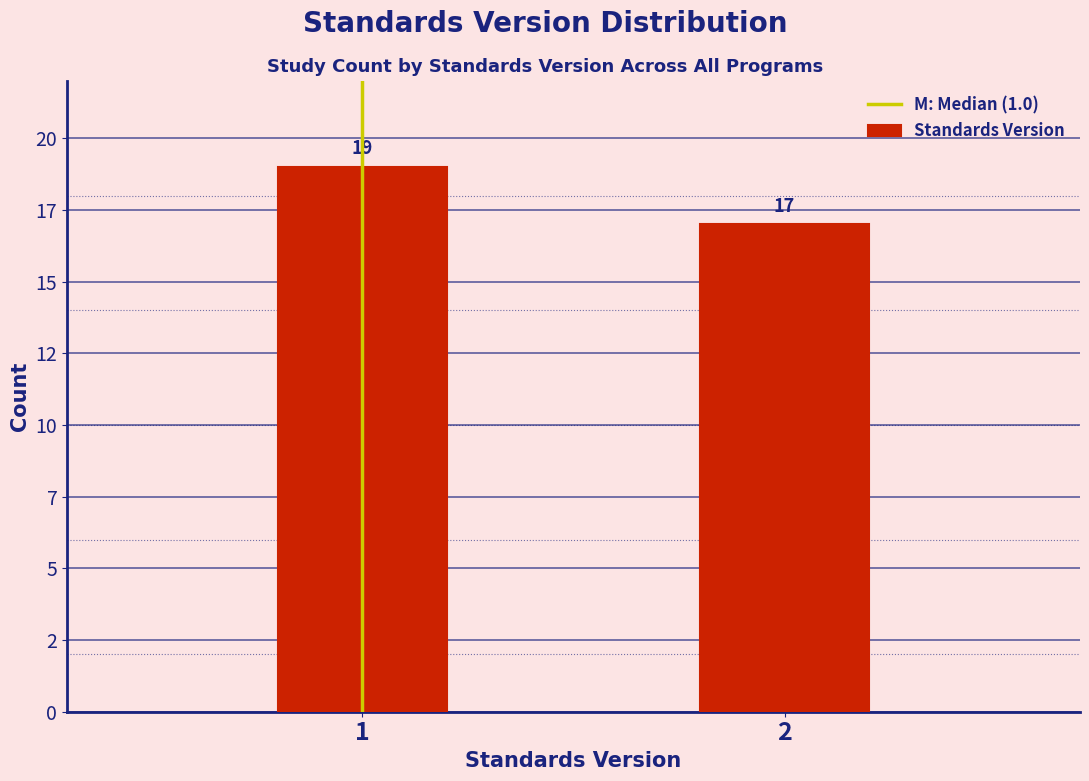

Are the bars horizontal?

No